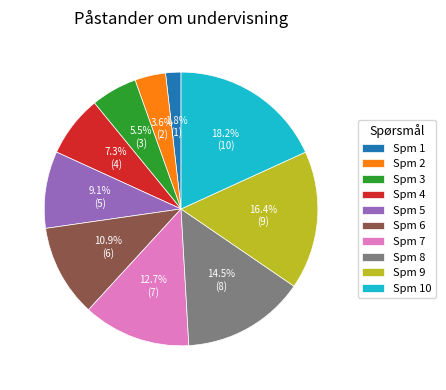

Which slice is the smallest?

Spm 1